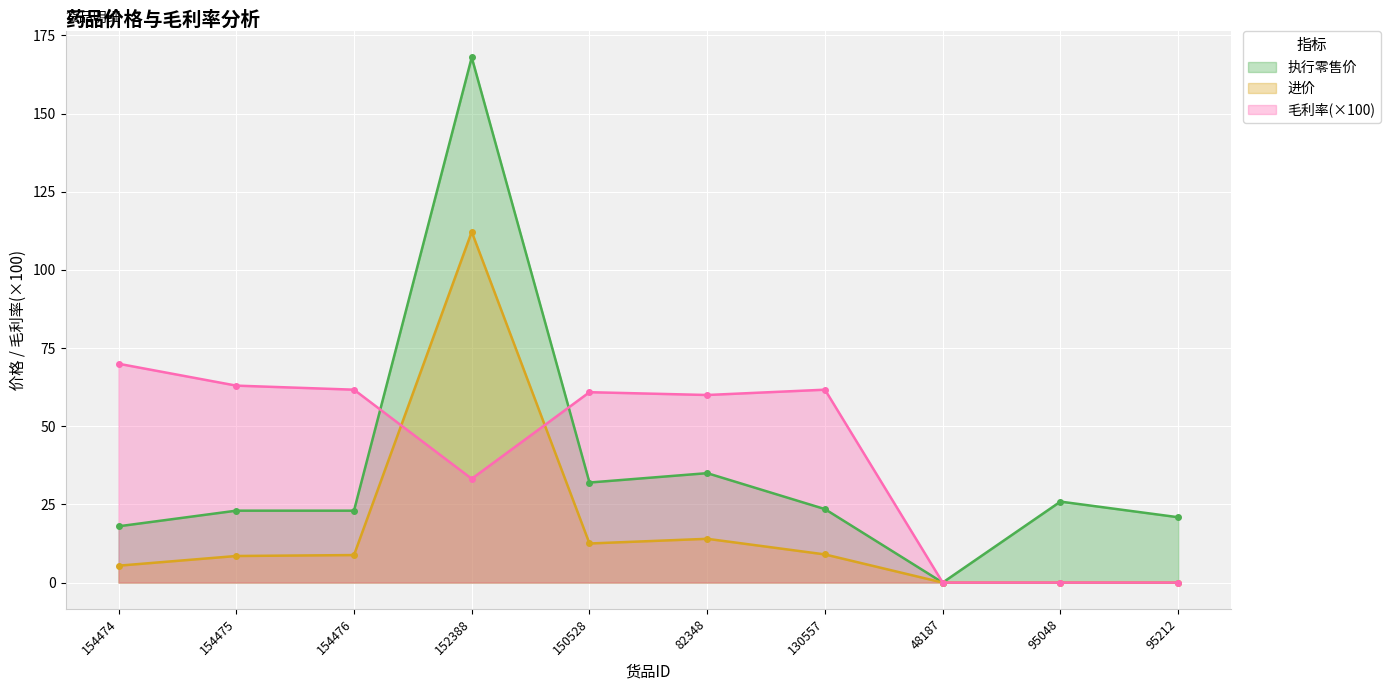

What is the label of the 5th point from the left?

150528